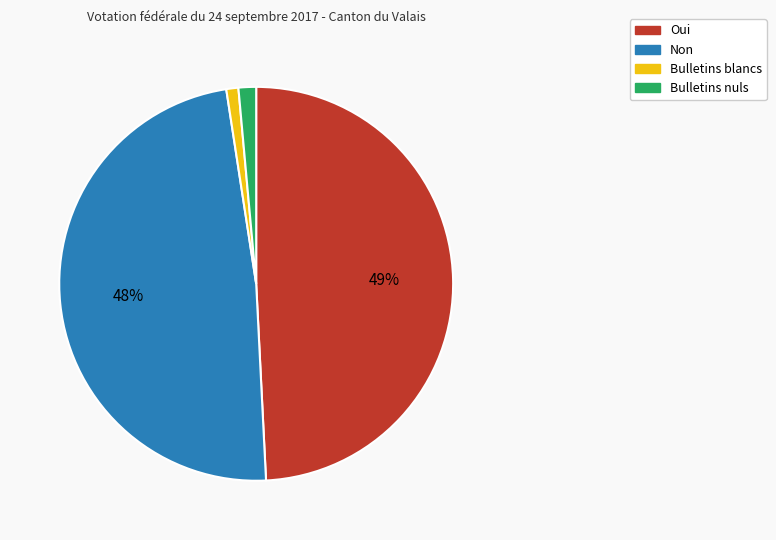

Do Non and Oui together represent more than half of the pie?

Yes